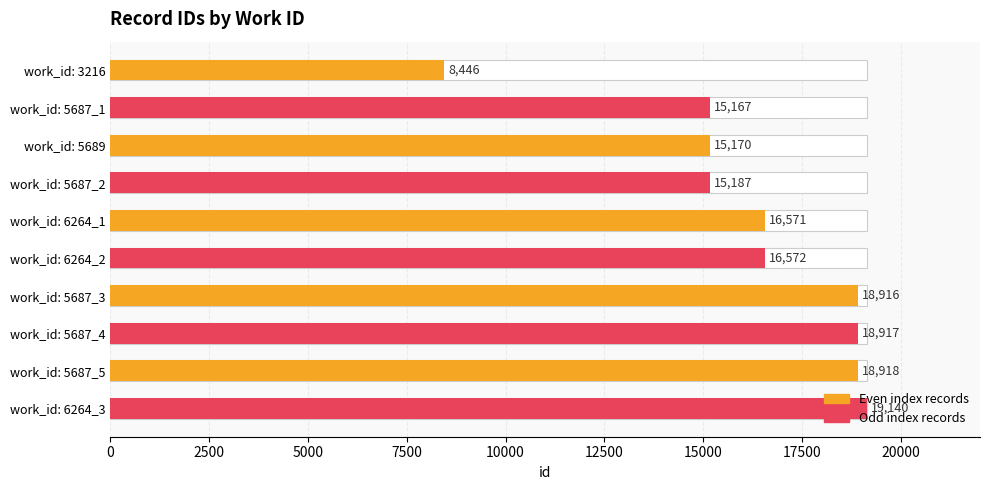

What is the average value?

16300